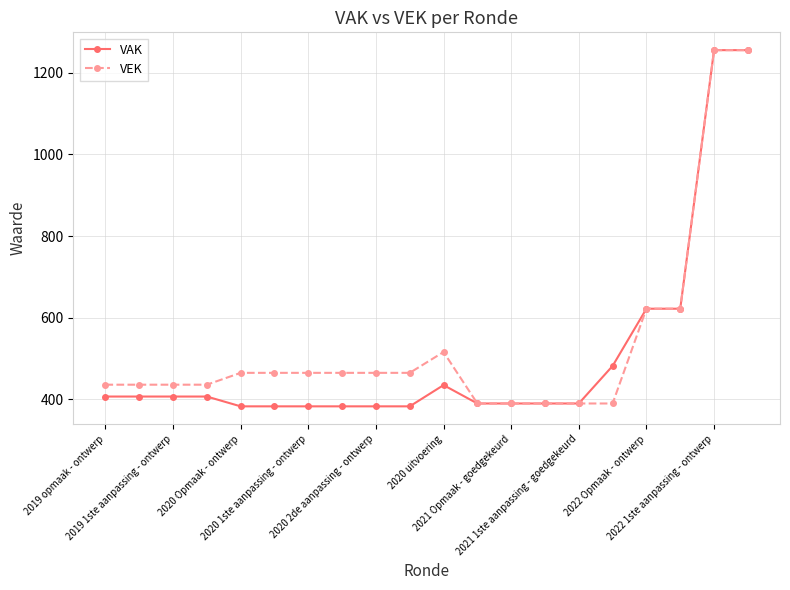

True or false: VEK has more than 0 interior local peaks.

True